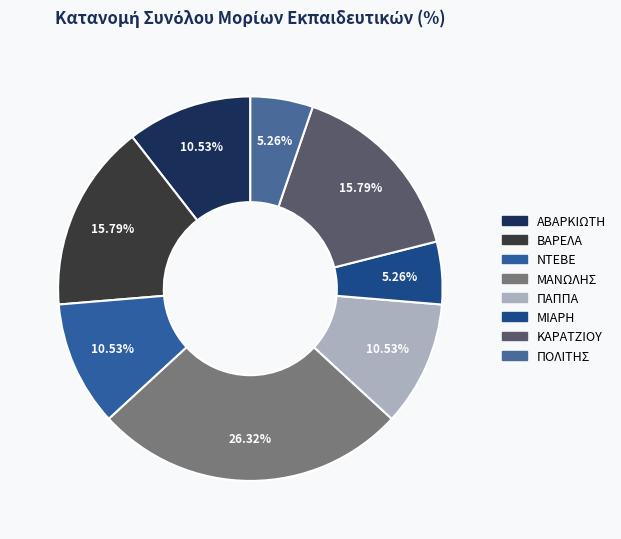

What percentage is the ΚΑΡΑΤΖΙΟΥ slice, to the nearest percent?

16%